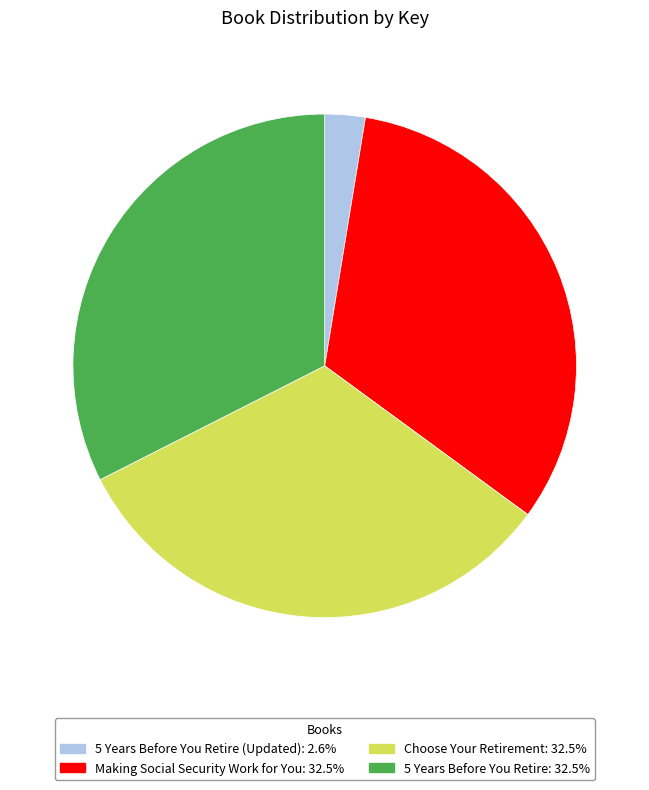

Count the number of slices in the pie.

4